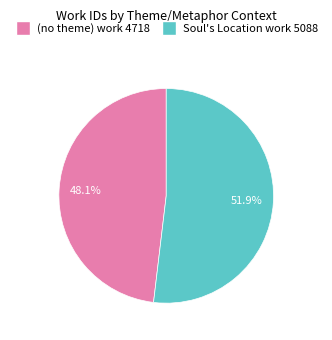

What is the ratio of the value at Soul's Location work 5088 to the value at (no theme) work 4718?

1.1